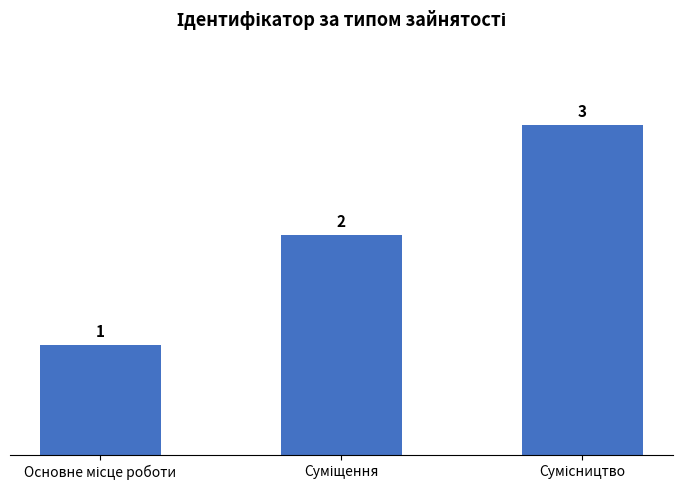

What is the value of the 2nd bar from the left?

2